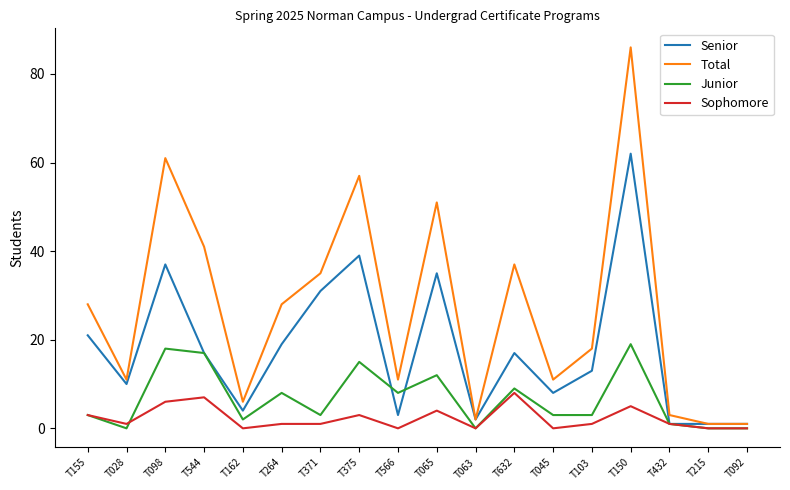

Which series has the largest range (max minus min)?

Total